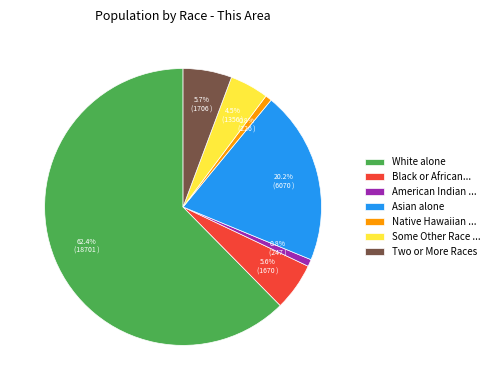

How much of the chart is everything except Asian alone?

79.8%